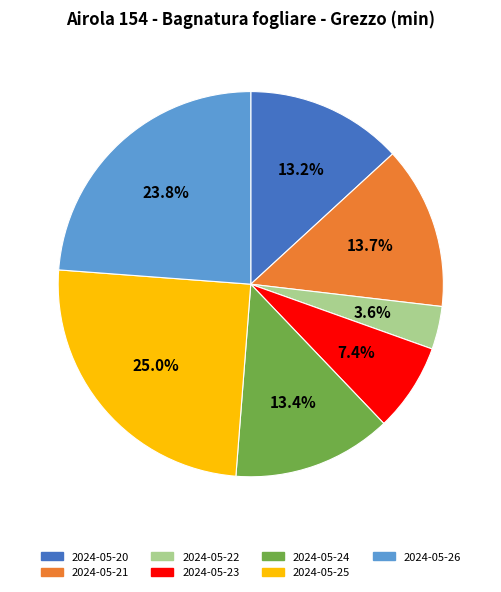

What percentage is NOT represented by 2024-05-22?

96.4%